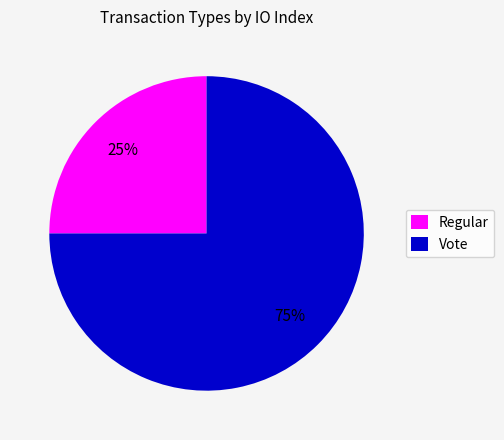

Count the number of slices in the pie.

2